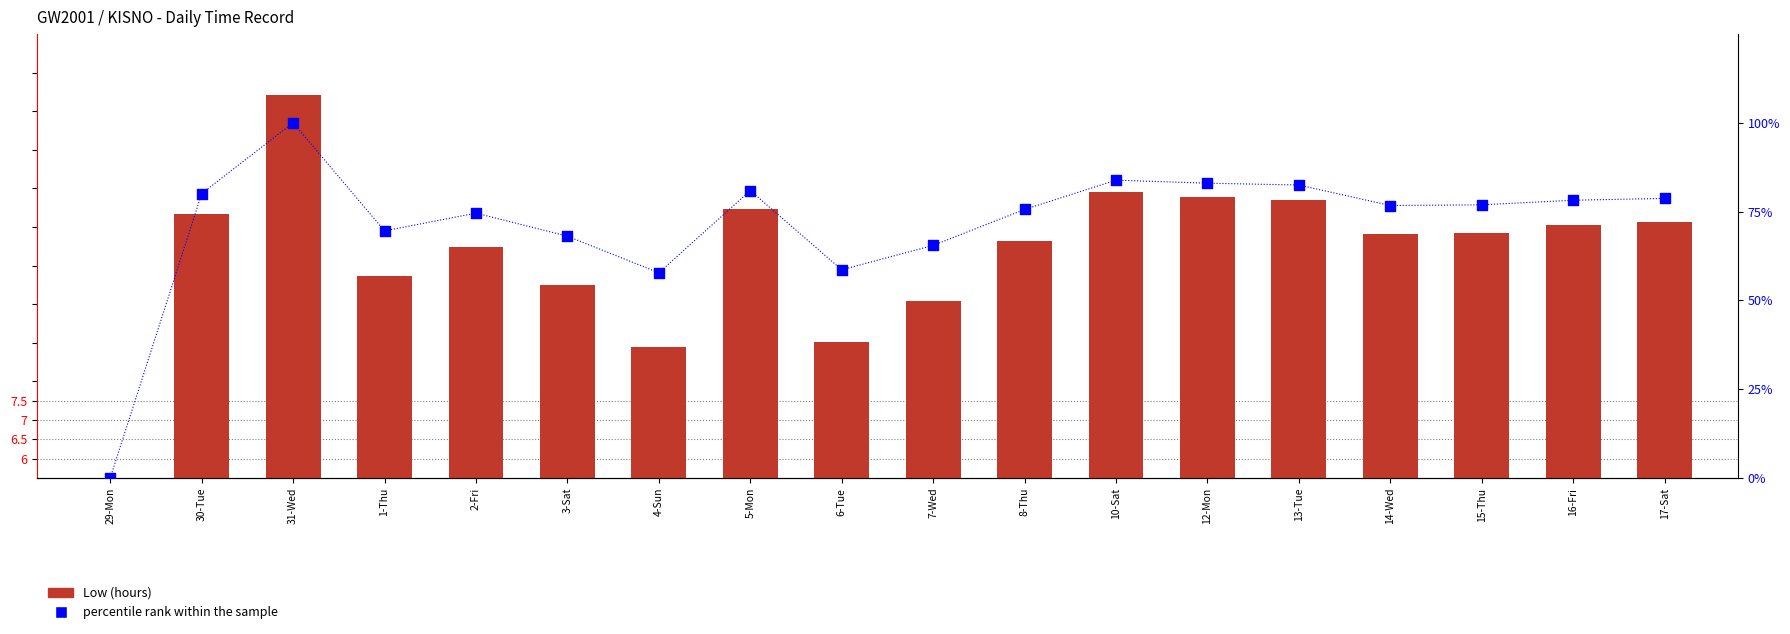

Which series has the widest spread of Y values?

percentile rank within the sample